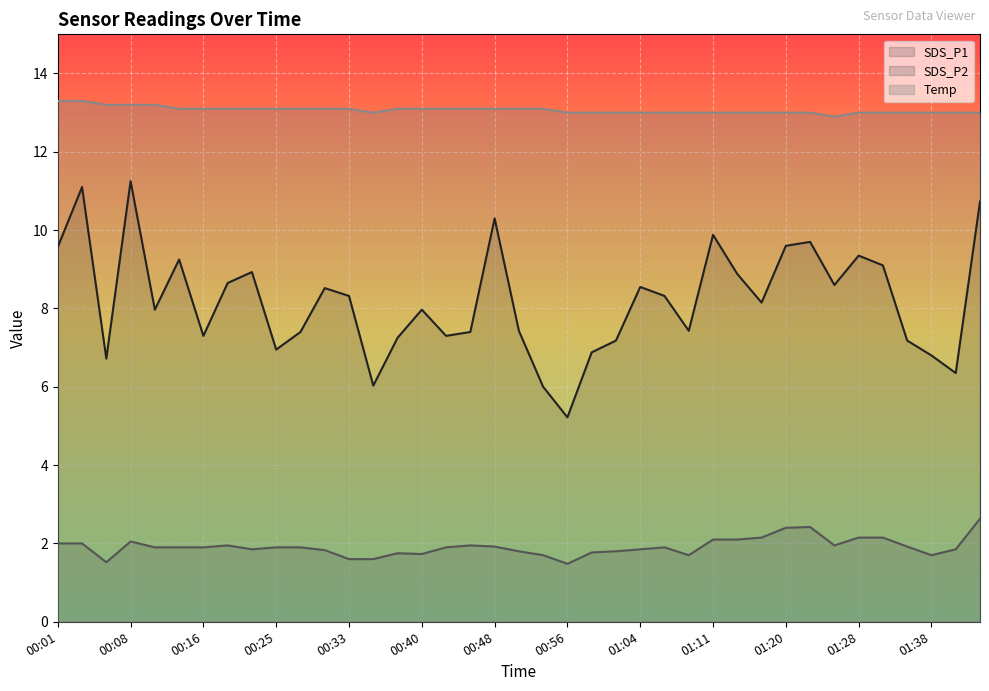

Is it true that SDS_P1 equals 14.2 at 00:30?

False